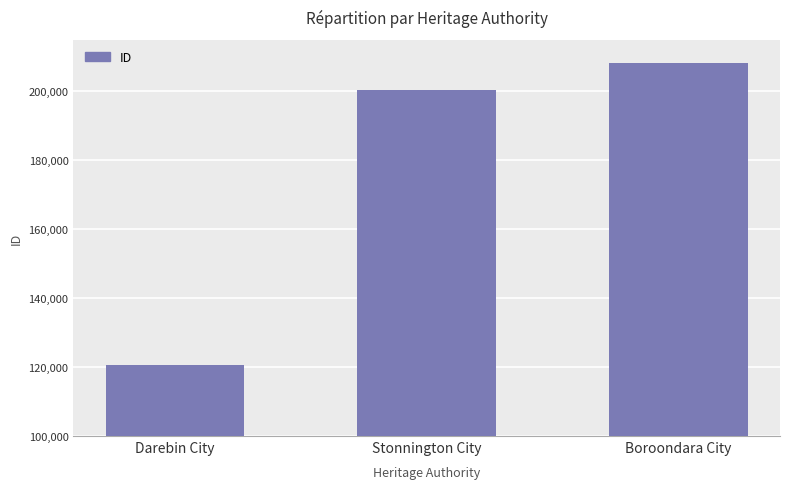

What is the sum of the values at Darebin City and Stonnington City?

321040